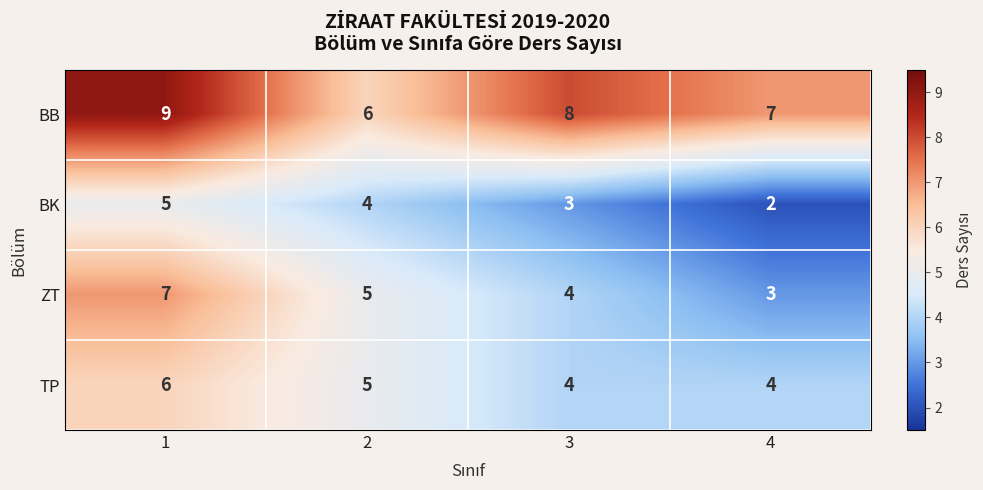

What is the difference between the maximum and minimum values in the ZT series?

4